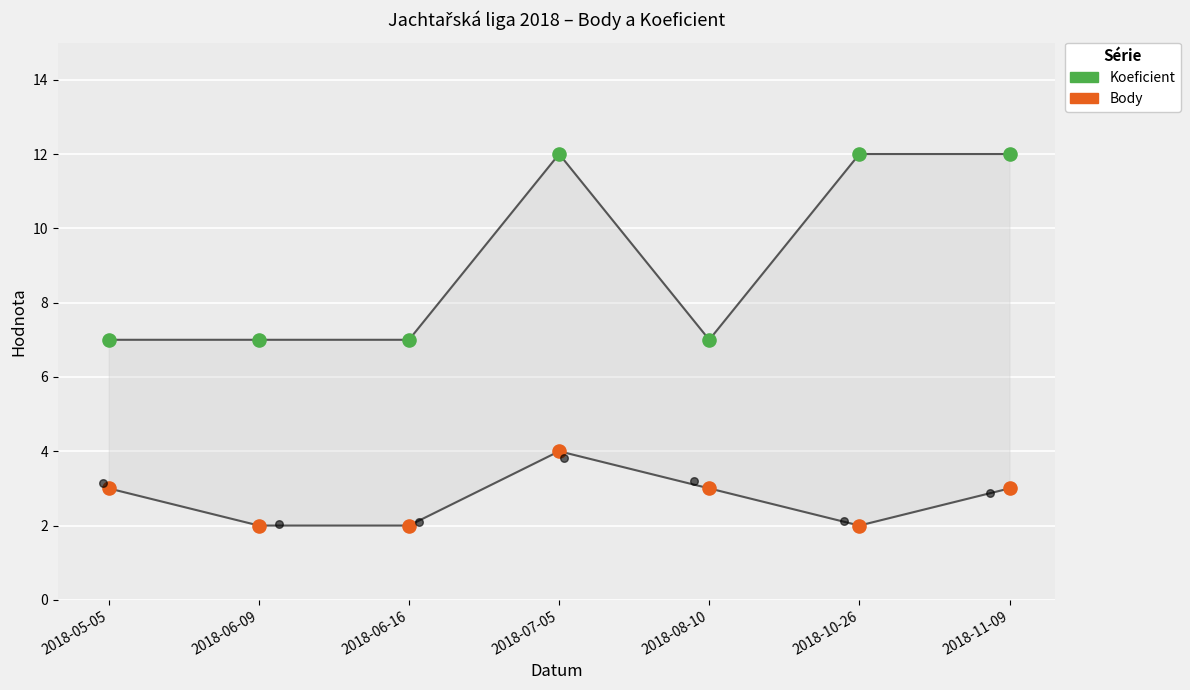

What is the total value across all series at 2018-11-09?

15